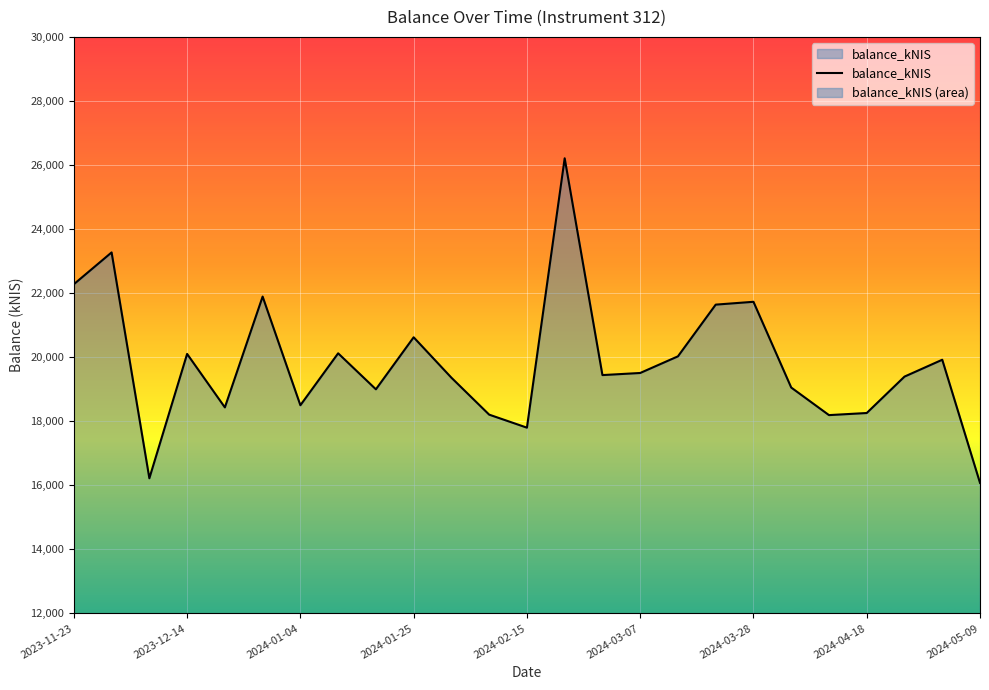

List the labels in order of value, largest first.

2024-02-22, 2023-11-30, 2023-11-23, 2023-12-28, 2024-03-28, 2024-03-21, 2024-01-25, 2024-01-11, 2023-12-14, 2024-03-14, 2024-05-02, 2024-03-07, 2024-02-29, 2024-04-25, 2024-02-01, 2024-04-04, 2024-01-18, 2024-01-04, 2023-12-21, 2024-04-18, 2024-02-08, 2024-04-11, 2024-02-15, 2023-12-07, 2024-05-09